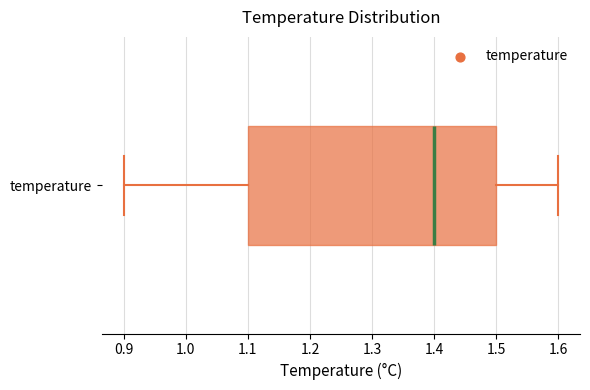

Read this box plot against the x-axis: the position of the median line, the range covered by the box, and the ends of both whiskers. The values are not printed on the chart, so give them approximately, as read against the axis.

median 1.4, box 1.1 to 1.5, whiskers 0.9 to 1.6